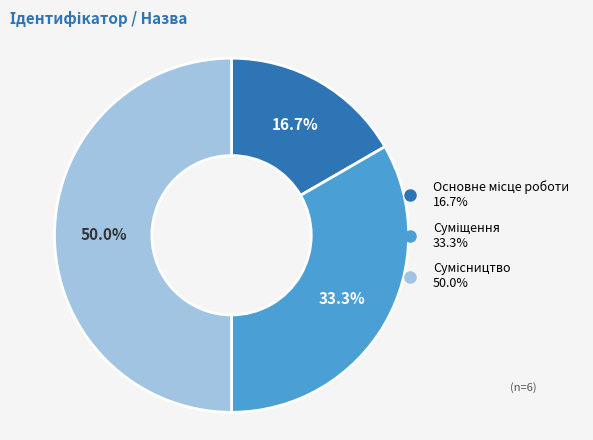

To the nearest percent, what is the difference between the Сумісництво and Основне місце роботи slice percentages?

33%